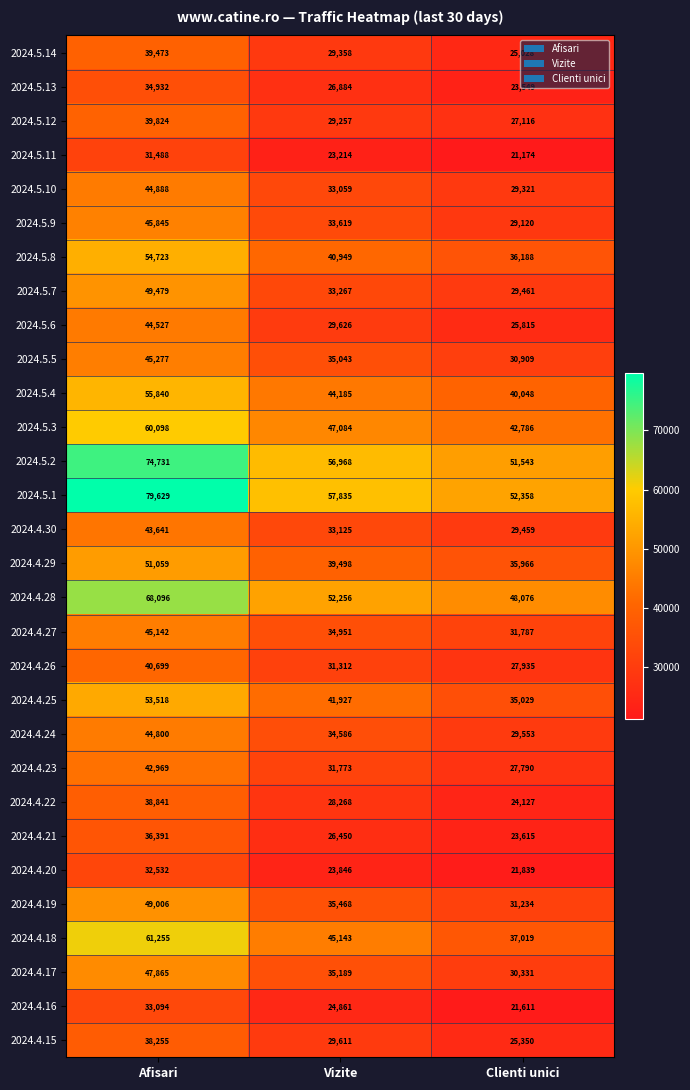

Which series changed the most between Vizite and Clienti unici?

2024.4.18